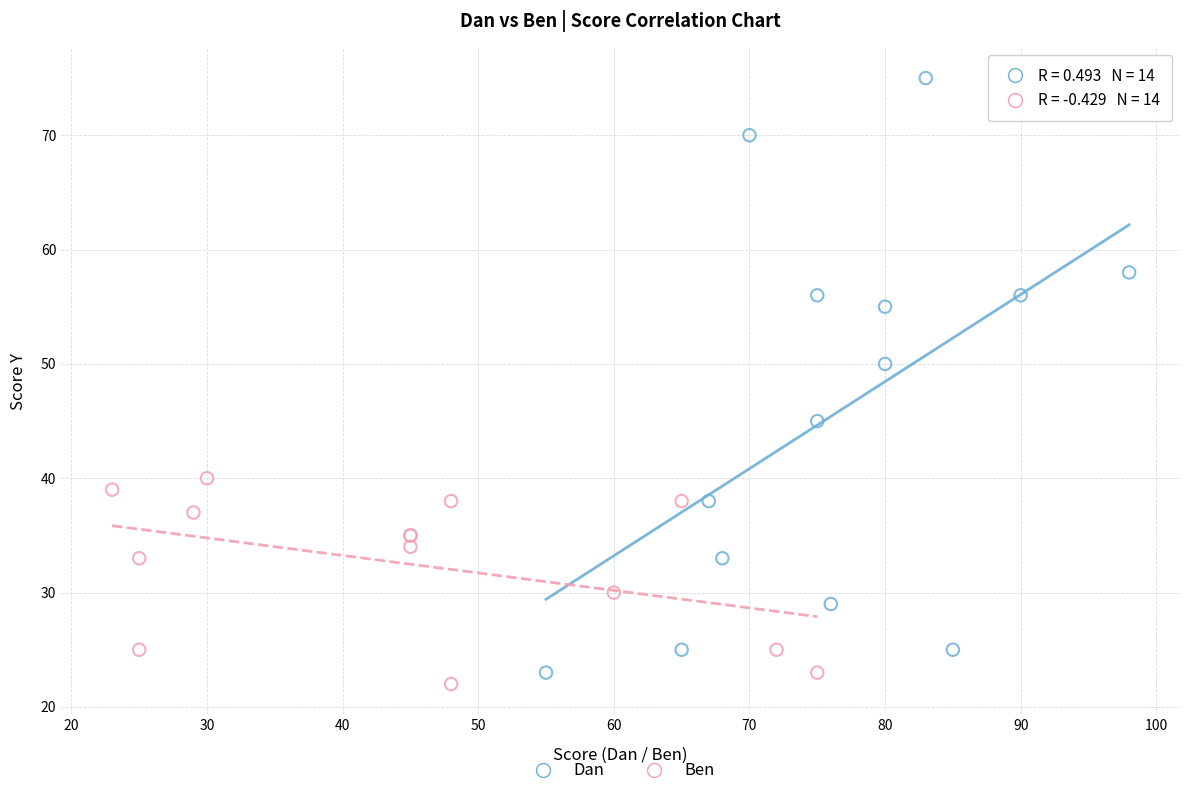

Which series contains the highest Y value?

Dan